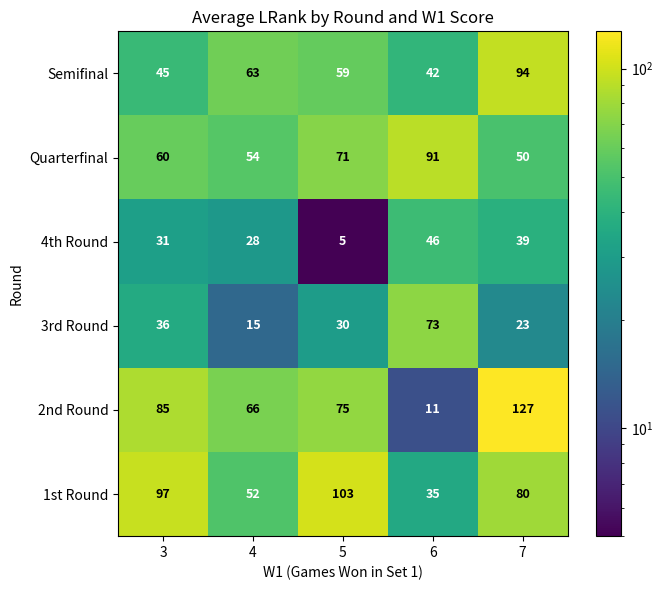

At which category is the sum across all series the highest?

7